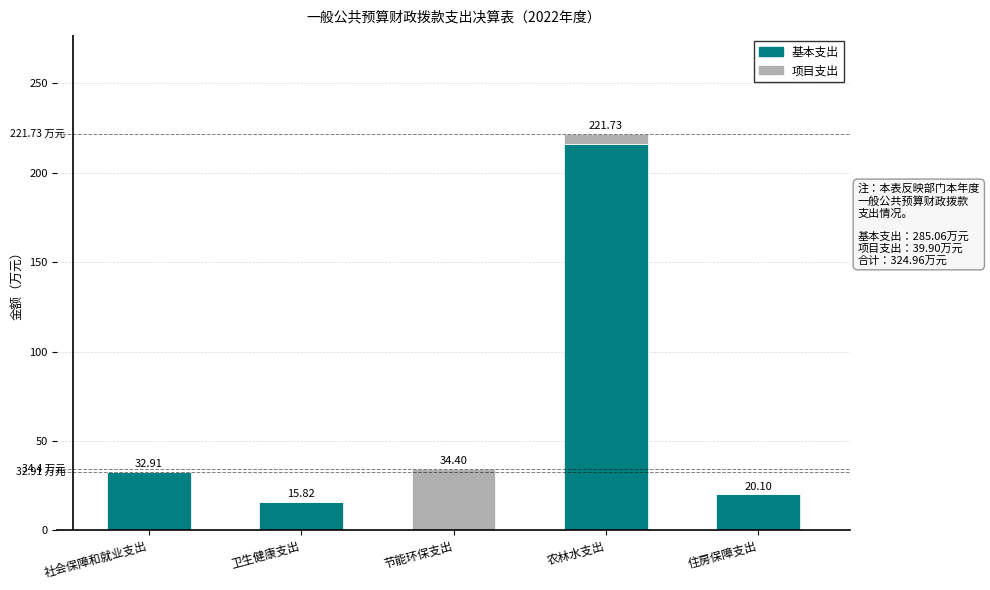

At which label does 基本支出 reach its peak?

农林水支出